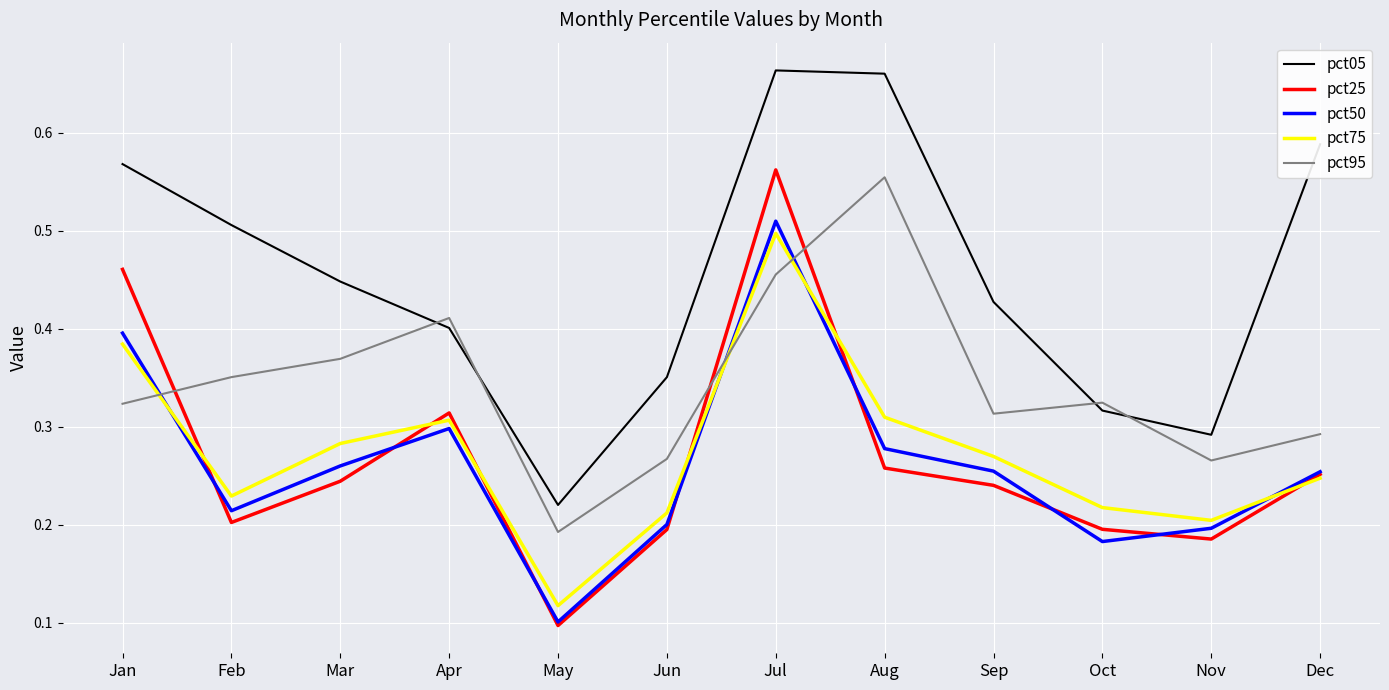

Which series has the largest total across all categories?

pct05